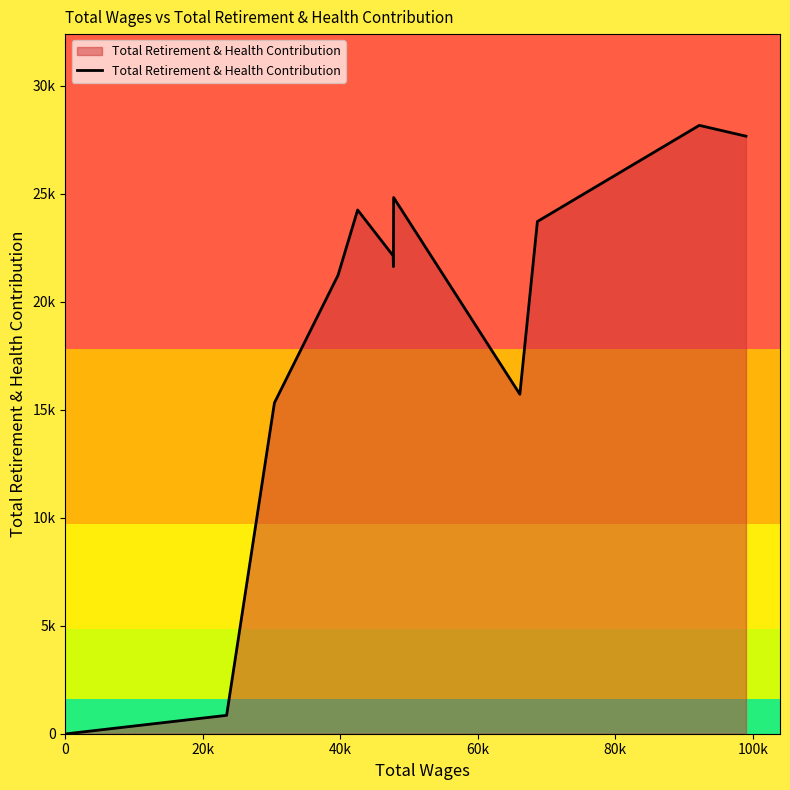

What is the average value?

18794